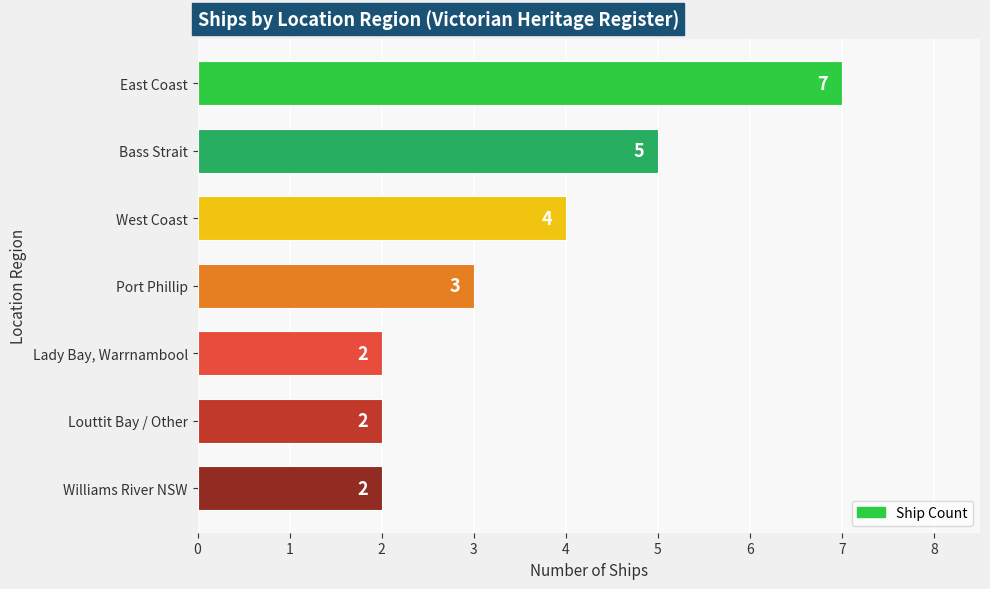

Count the values in the range 2 to 5.

6